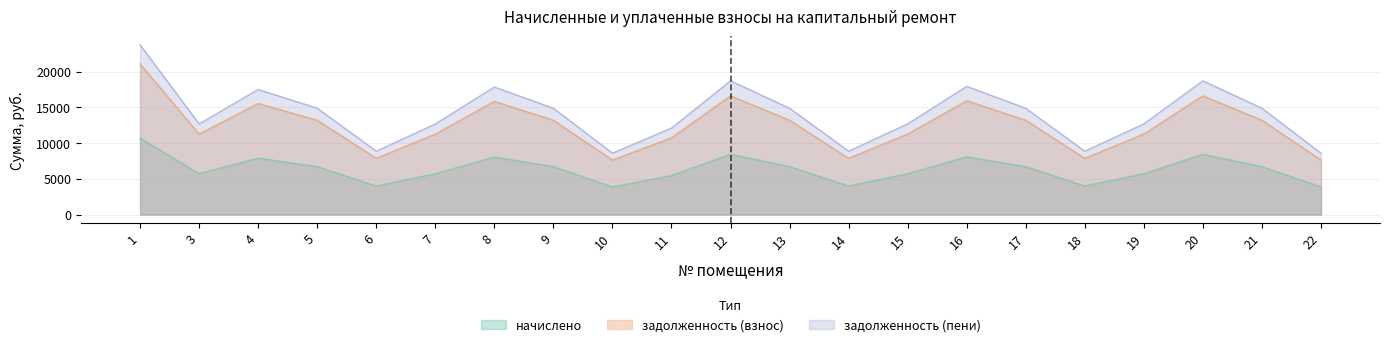

Reading right to left, transcribe all the data shown in this chart.

задолженность (взнос): 22=7629.4	21=13201.9	20=16609.8	19=11267.6	18=7875.1	17=13201.9	16=15919.0	15=11267.6	14=7875.1	13=13201.9	12=16609.8	11=10745.7	10=7629.4	9=13201.9	8=15842.2	7=11260.0	6=7875.1	5=13201.9	4=15535.2	3=11267.6	1=21076.9
начислено: 22=3876.6	21=6708.0	20=8439.6	19=5725.2	18=4001.4	17=6708.0	16=8088.6	15=5725.2	14=4001.4	13=6708.0	12=8439.6	11=5460.0	10=3876.6	9=6708.0	8=8049.6	7=5721.4	6=4001.4	5=6708.0	4=7893.6	3=5725.2	1=10709.4
задолженность (пени): 22=8598.6	21=14878.9	20=18719.7	19=12698.9	18=8875.4	17=14878.9	16=17941.1	15=12698.9	14=8875.4	13=14878.9	12=18719.7	11=12110.7	10=8598.6	9=14878.9	8=17854.6	7=12690.4	6=8875.4	5=14878.9	4=17508.6	3=12698.9	1=23754.3